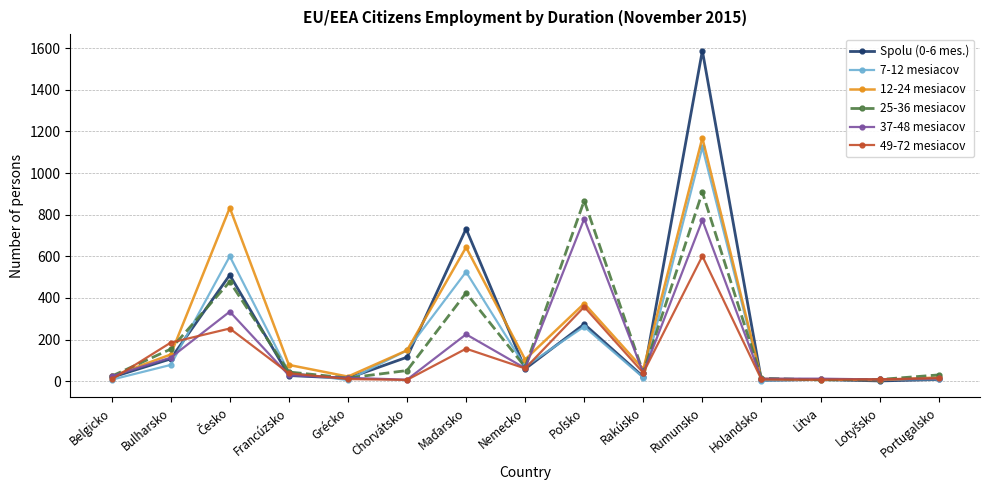

What is the sum of the Spolu (0-6 mes.) values at Grécko and Chorvátsko?

129